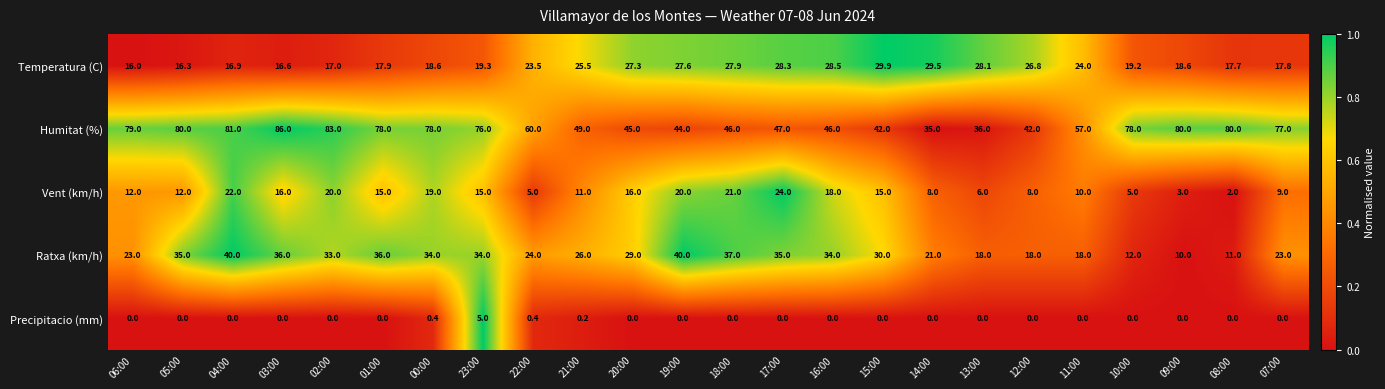

Which series has the largest total across all categories?

Humitat (%)